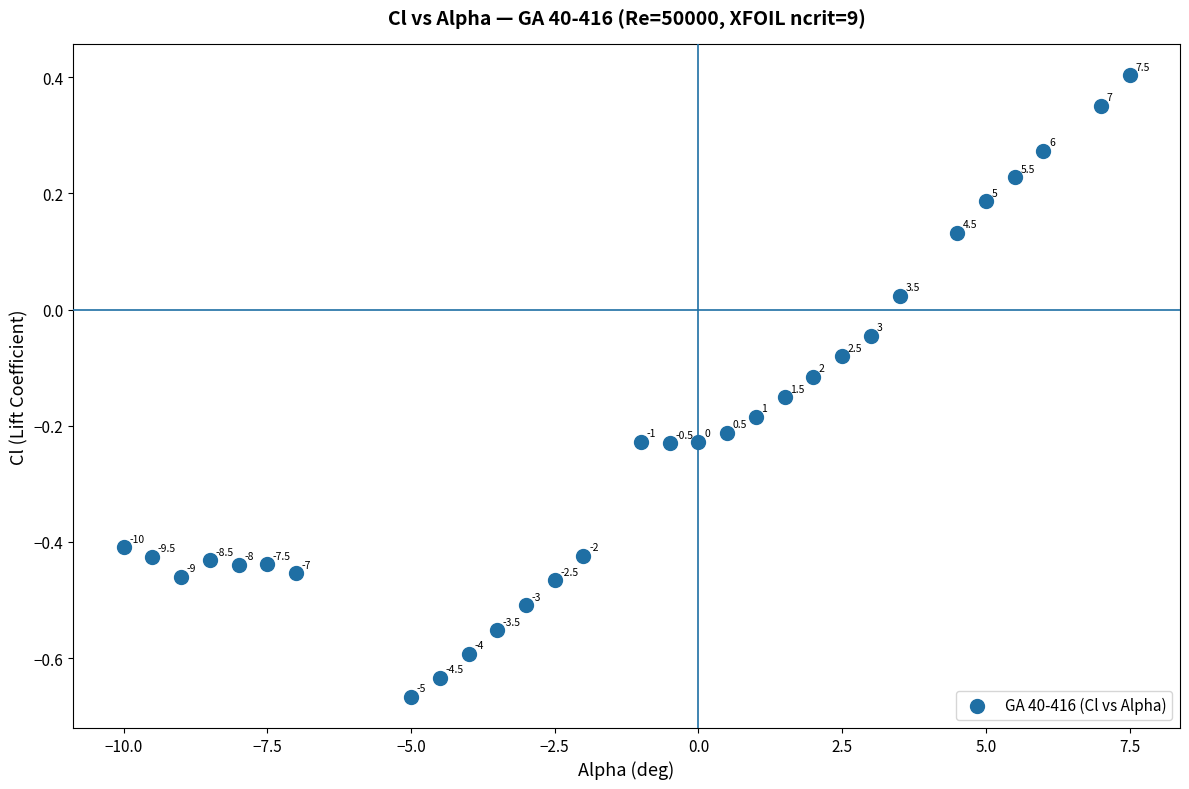

What is the range of Y values (max minus min)?

1.1